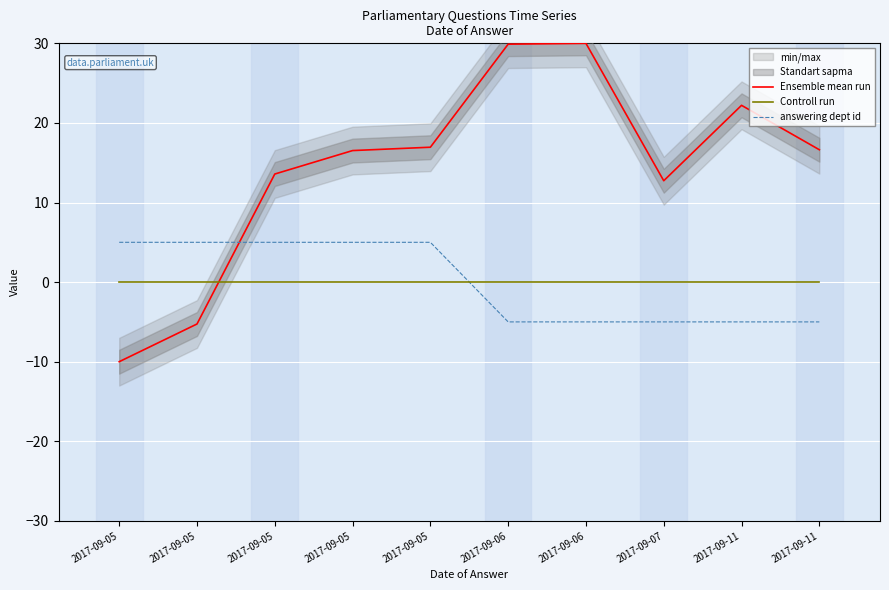

Reading right to left, what are all the values shown in this chart?

Ensemble mean run: 16.6	22.2	12.7	30.0	29.9	16.9	16.5	13.6	-5.3	-10.0
Controll run: 0.0	0.0	0.0	0.0	0.0	0.0	0.0	0.0	0.0	0.0
answering dept id: -5.0	-5.0	-5.0	-5.0	-5.0	5.0	5.0	5.0	5.0	5.0